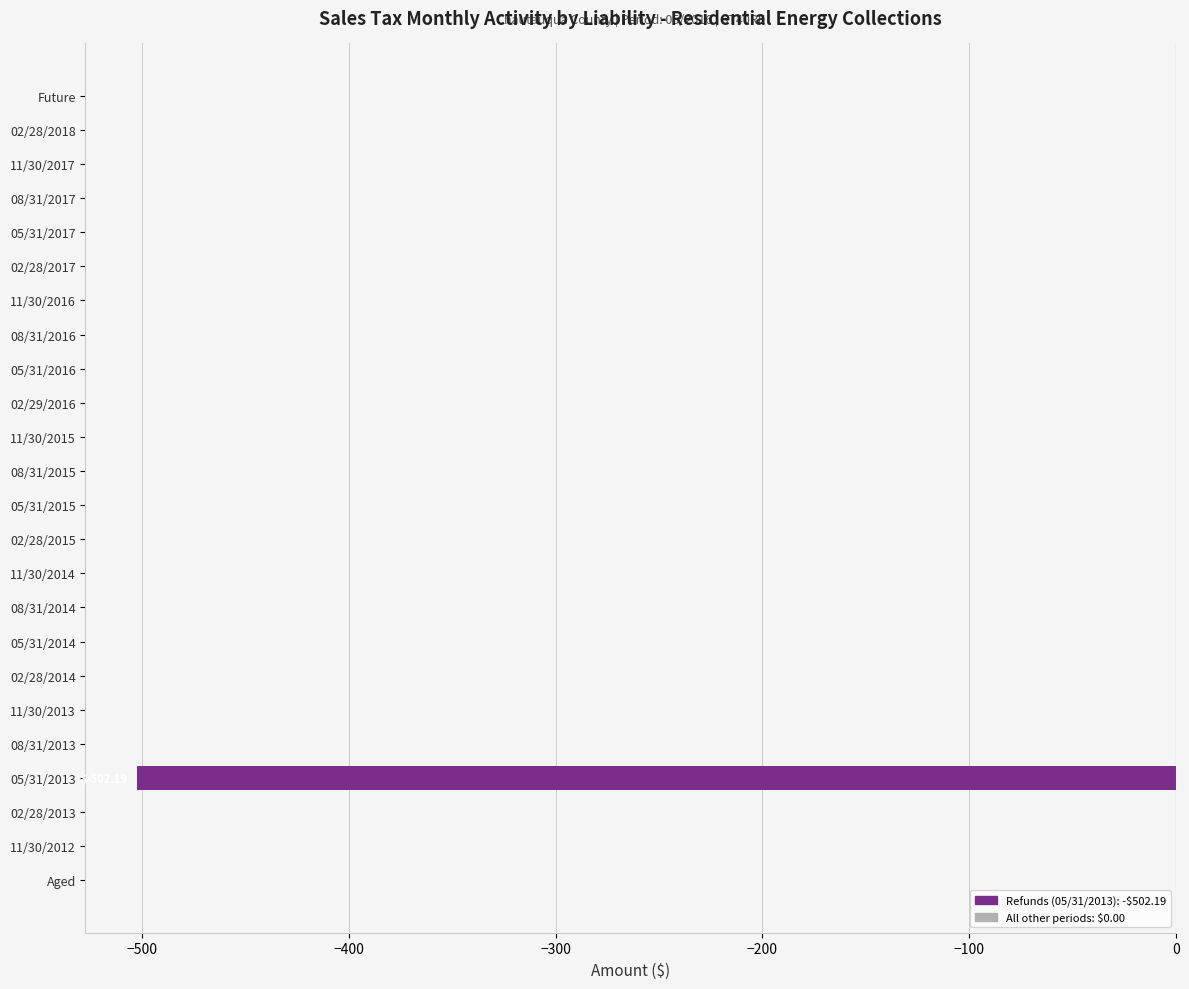

Reading top to bottom, extract all data points from this chart.

Future=0.0	02/28/2018=0.0	11/30/2017=0.0	08/31/2017=0.0	05/31/2017=0.0	02/28/2017=0.0	11/30/2016=0.0	08/31/2016=0.0	05/31/2016=0.0	02/29/2016=0.0	11/30/2015=0.0	08/31/2015=0.0	05/31/2015=0.0	02/28/2015=0.0	11/30/2014=0.0	08/31/2014=0.0	05/31/2014=0.0	02/28/2014=0.0	11/30/2013=0.0	08/31/2013=0.0	05/31/2013=-502.2	02/28/2013=0.0	11/30/2012=0.0	Aged=0.0